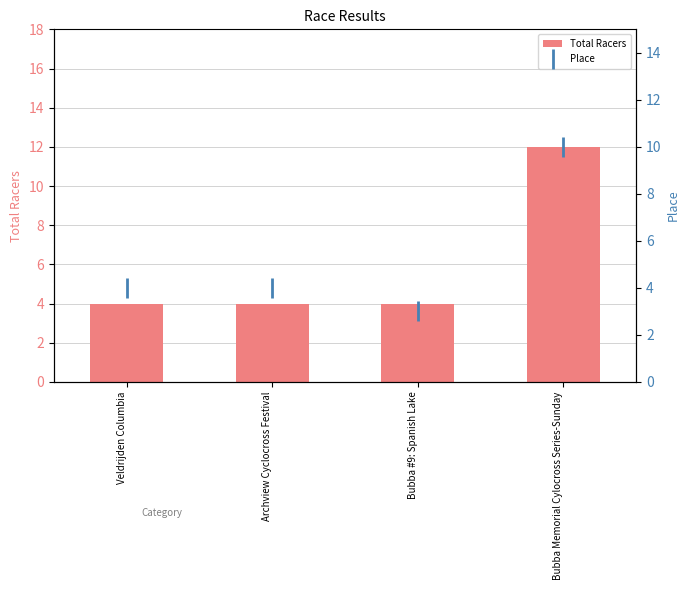

Which series has the widest spread of Y values?

Total Racers